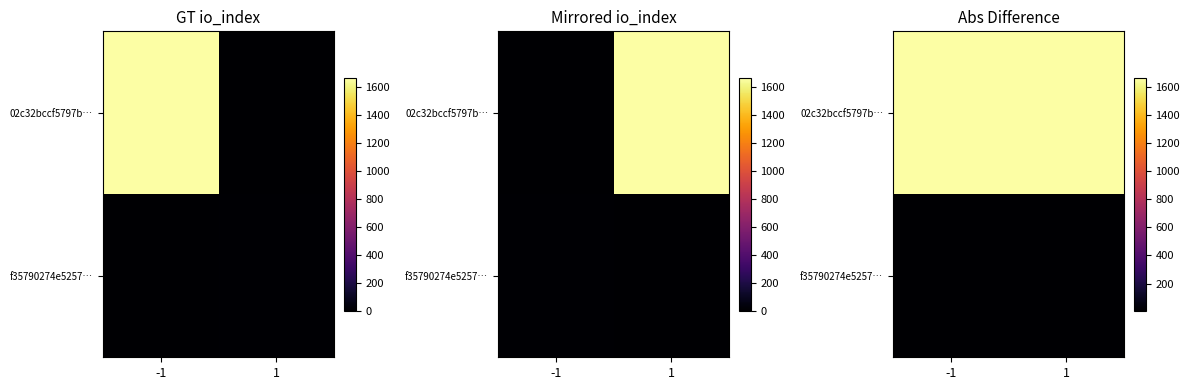

What is the smallest value displayed?

8